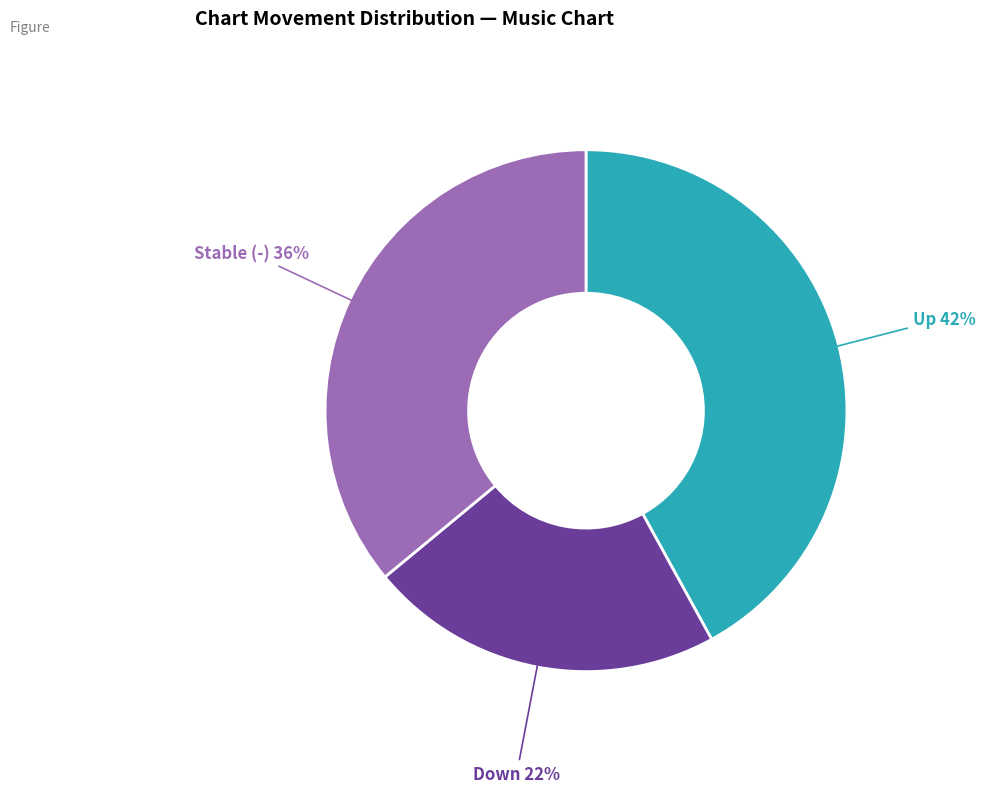

To the nearest percent, what is the average slice percentage?

33%